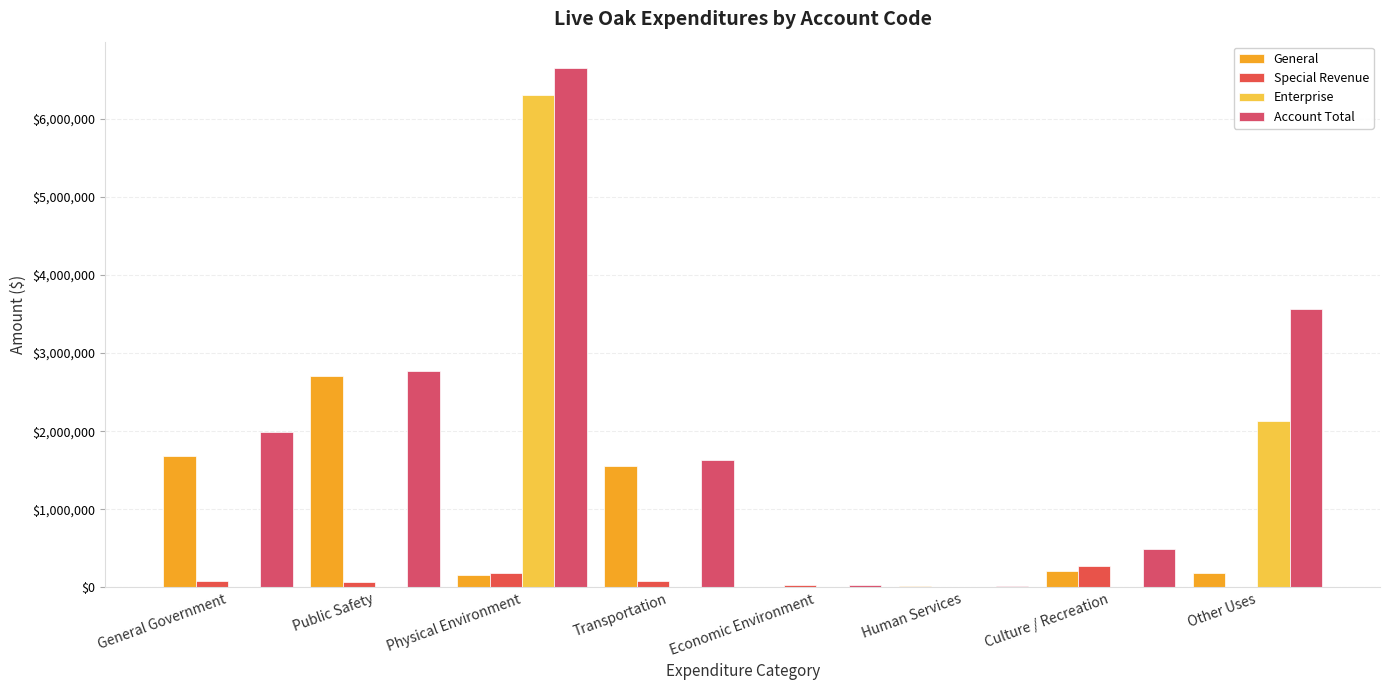

What is the approximate value of Account Total at Culture / Recreation, to the nearest 50?

485700